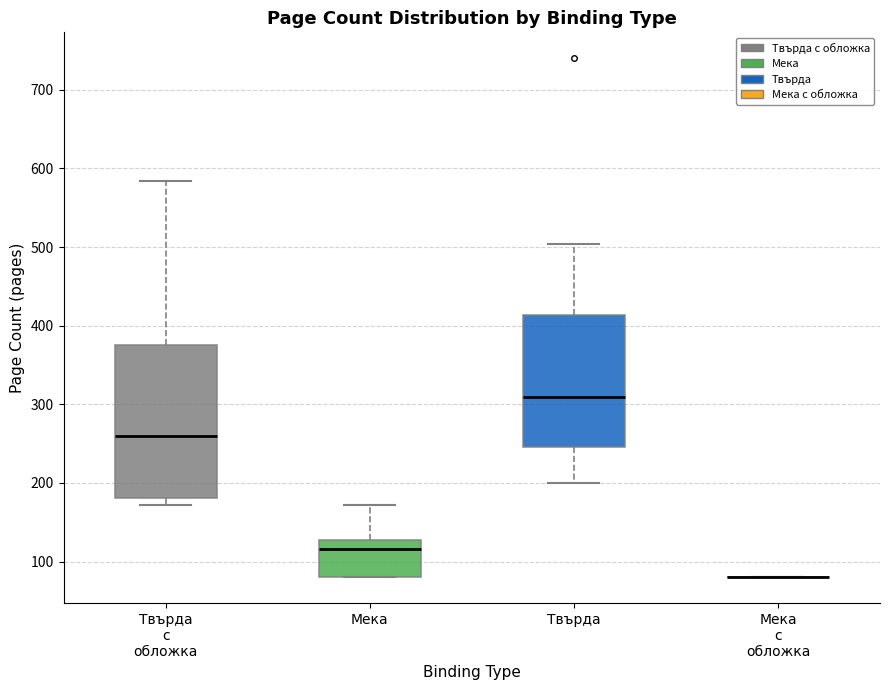

Where does the lower whisker of the box for Твърда end on the y-axis? The values are not printed on the chart, so give them approximately, as read against the axis.

200